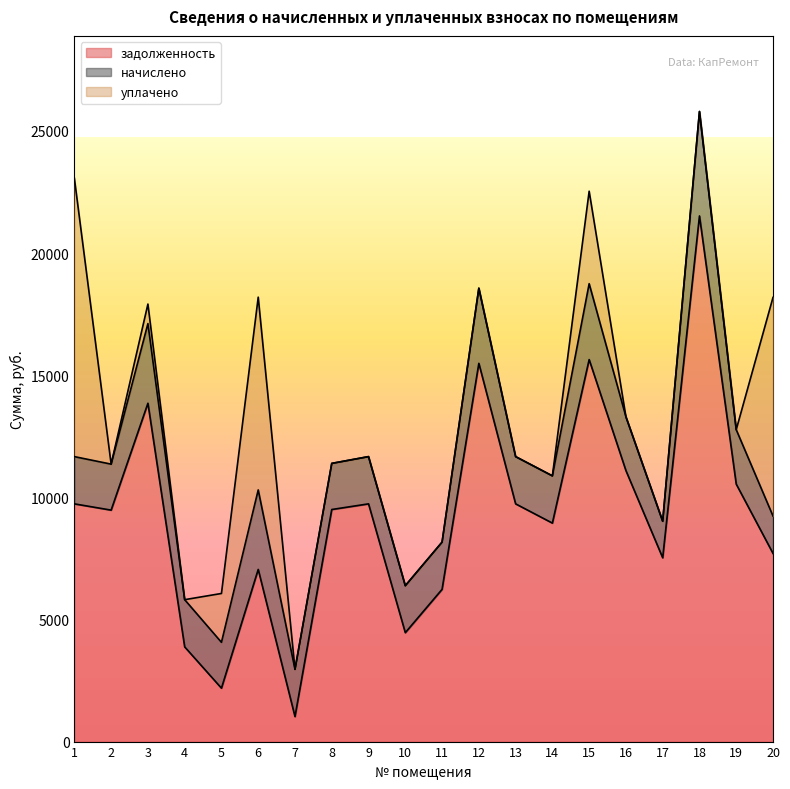

Which series has the largest total across all categories?

задолженность